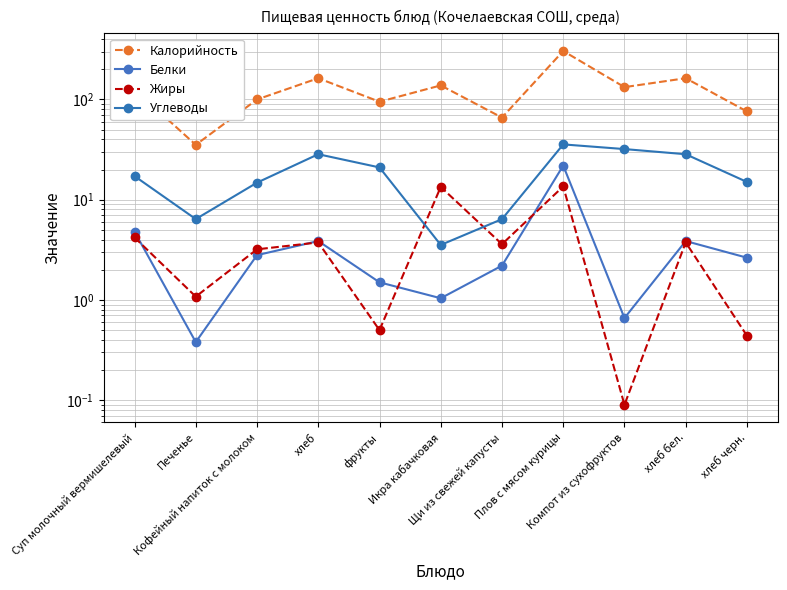

How many interior local peaks does the Углеводы series have?

2